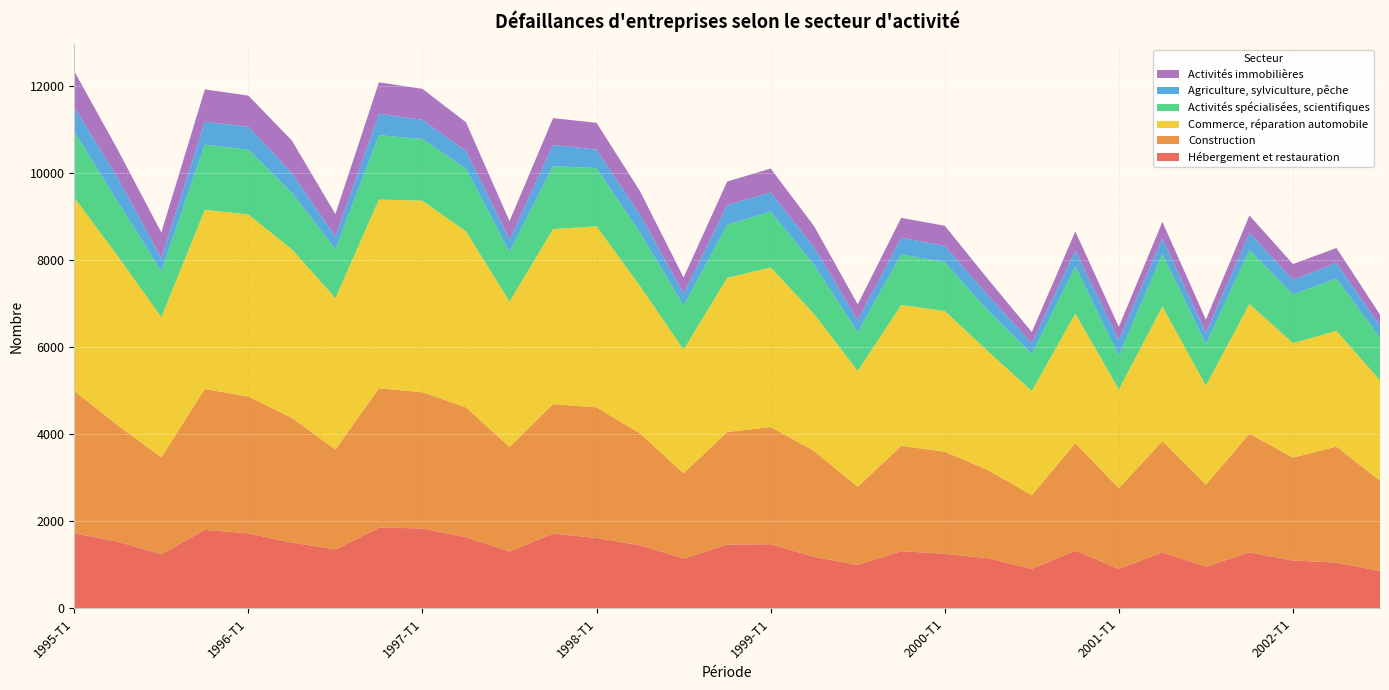

Reading left to right, what are all the values shown in this chart?

Hébergement et restauration: 1995-T1=1726	1995-T2=1534	1995-T3=1244	1995-T4=1805	1996-T1=1724	1996-T2=1512	1996-T3=1357	1996-T4=1857	1997-T1=1838	1997-T2=1635	1997-T3=1308	1997-T4=1718	1998-T1=1620	1998-T2=1450	1998-T3=1147	1998-T4=1464	1999-T1=1476	1999-T2=1184	1999-T3=999	1999-T4=1316	2000-T1=1254	2000-T2=1152	2000-T3=908	2000-T4=1326	2001-T1=909	2001-T2=1284	2001-T3=961	2001-T4=1288	2002-T1=1099	2002-T2=1054	2002-T3=862
Construction: 1995-T1=3271	1995-T2=2674	1995-T3=2228	1995-T4=3238	1996-T1=3142	1996-T2=2868	1996-T3=2293	1996-T4=3201	1997-T1=3130	1997-T2=2985	1997-T3=2403	1997-T4=2977	1998-T1=3000	1998-T2=2569	1998-T3=1957	1998-T4=2590	1999-T1=2692	1999-T2=2433	1999-T3=1794	1999-T4=2418	2000-T1=2348	2000-T2=2023	2000-T3=1693	2000-T4=2469	2001-T1=1853	2001-T2=2561	2001-T3=1885	2001-T4=2726	2002-T1=2366	2002-T2=2664	2002-T3=2070
Commerce, réparation automobile: 1995-T1=4446	1995-T2=3888	1995-T3=3223	1995-T4=4118	1996-T1=4187	1996-T2=3872	1996-T3=3482	1996-T4=4339	1997-T1=4402	1997-T2=4043	1997-T3=3340	1997-T4=4022	1998-T1=4161	1998-T2=3387	1998-T3=2843	1998-T4=3542	1999-T1=3669	1999-T2=3148	1999-T3=2665	1999-T4=3240	2000-T1=3233	2000-T2=2728	2000-T3=2396	2000-T4=2981	2001-T1=2270	2001-T2=3096	2001-T3=2274	2001-T4=2982	2002-T1=2631	2002-T2=2662	2002-T3=2307
Activités spécialisées, scientifiques: 1995-T1=1512	1995-T2=1250	1995-T3=1053	1995-T4=1498	1996-T1=1491	1996-T2=1299	1996-T3=1122	1996-T4=1478	1997-T1=1419	1997-T2=1442	1997-T3=1142	1997-T4=1447	1998-T1=1338	1998-T2=1226	1998-T3=1013	1998-T4=1218	1999-T1=1283	1999-T2=1127	1999-T3=892	1999-T4=1161	2000-T1=1122	2000-T2=934	2000-T3=853	2000-T4=1081	2001-T1=775	2001-T2=1207	2001-T3=950	2001-T4=1239	2002-T1=1121	2002-T2=1198	2002-T3=979
Agriculture, sylviculture, pêche: 1995-T1=566	1995-T2=547	1995-T3=302	1995-T4=525	1996-T1=528	1996-T2=455	1996-T3=292	1996-T4=494	1997-T1=439	1997-T2=409	1997-T3=288	1997-T4=489	1998-T1=425	1998-T2=413	1998-T3=268	1998-T4=456	1999-T1=440	1999-T2=406	1999-T3=278	1999-T4=387	2000-T1=375	2000-T2=349	2000-T3=246	2000-T4=365	2001-T1=365	2001-T2=361	2001-T3=261	2001-T4=392	2002-T1=340	2002-T2=356	2002-T3=274
Activités immobilières: 1995-T1=825	1995-T2=646	1995-T3=590	1995-T4=744	1996-T1=714	1996-T2=746	1996-T3=516	1996-T4=722	1997-T1=712	1997-T2=658	1997-T3=419	1997-T4=615	1998-T1=616	1998-T2=540	1998-T3=377	1998-T4=540	1999-T1=550	1999-T2=484	1999-T3=360	1999-T4=454	2000-T1=462	2000-T2=372	2000-T3=254	2000-T4=441	2001-T1=298	2001-T2=375	2001-T3=306	2001-T4=404	2002-T1=357	2002-T2=349	2002-T3=260